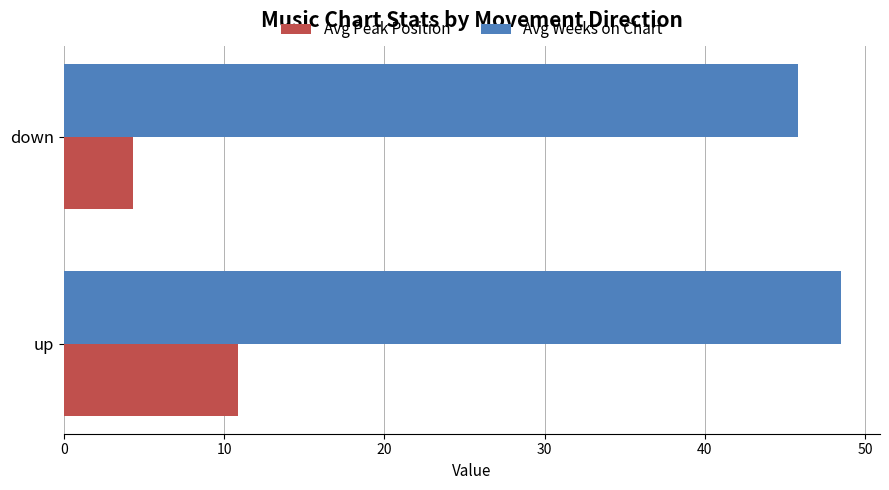

At how many categories does at least one series exceed 45?

2